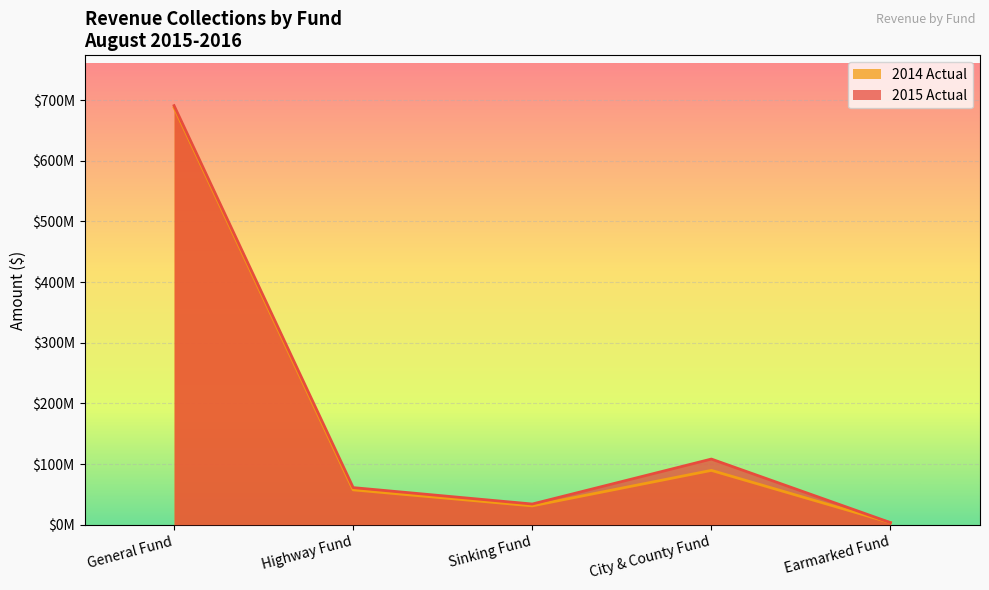

What position from the left is City & County Fund?

4